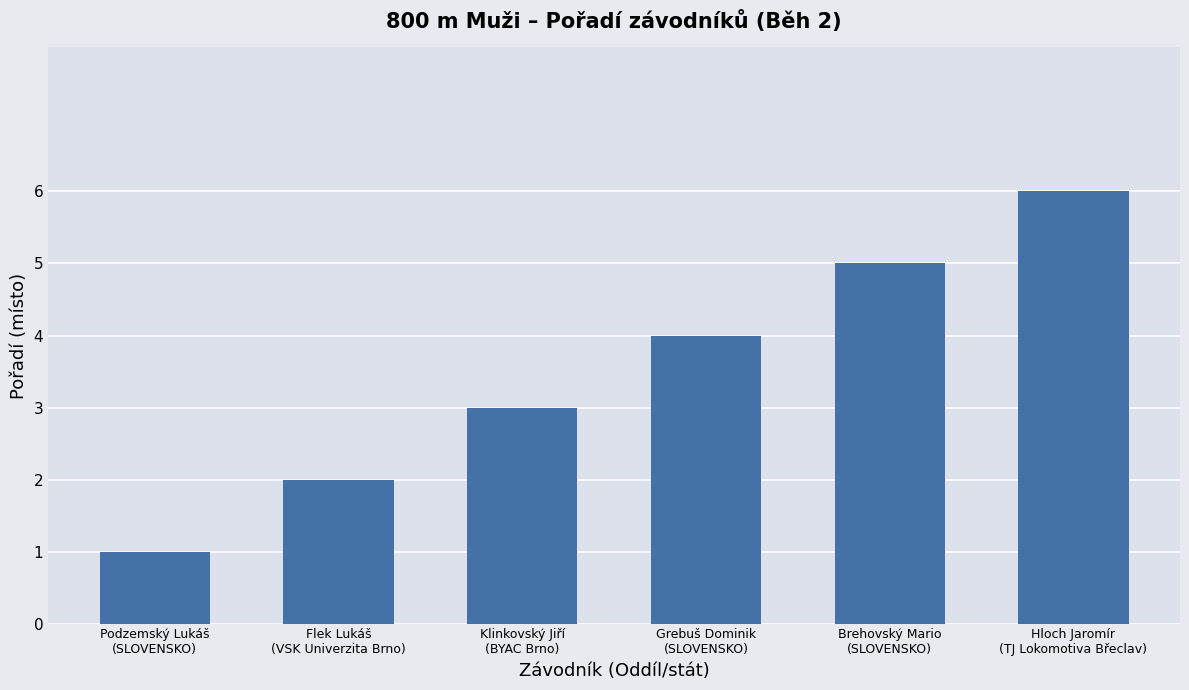

List the labels in order of value, largest first.

Hloch Jaromír
(TJ Lokomotiva Břeclav), Brehovský Mario
(SLOVENSKO), Grebuš Dominik
(SLOVENSKO), Klinkovský Jiří
(BYAC Brno), Flek Lukáš
(VSK Univerzita Brno), Podzemský Lukáš
(SLOVENSKO)